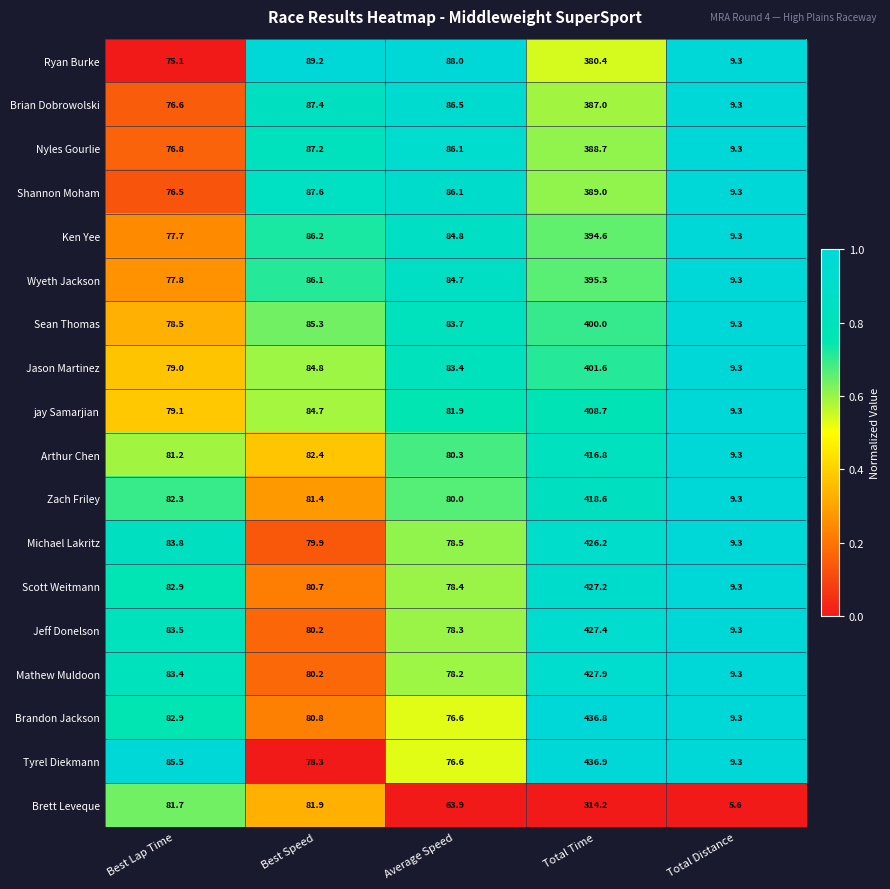

What is the total value across all series at Total Time?

7277.3